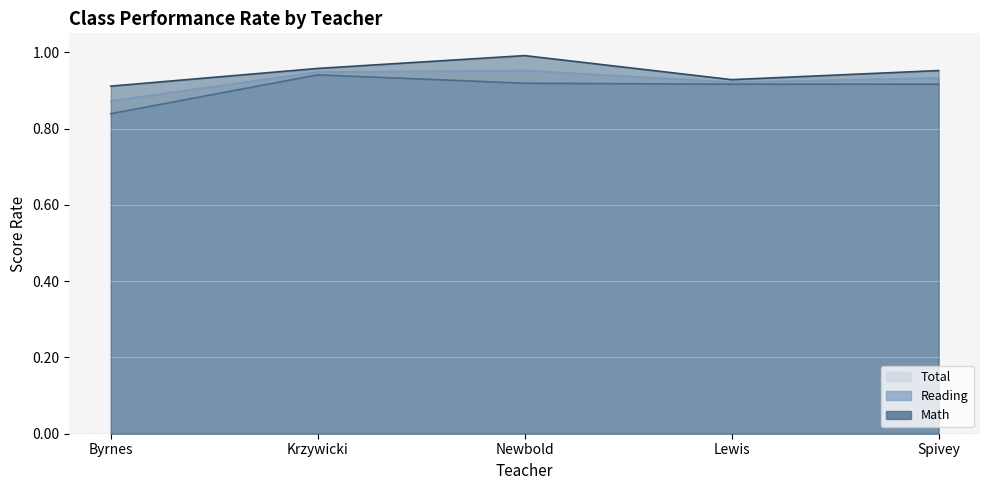

Between Byrnes and Lewis, which series saw the biggest shift?

Reading